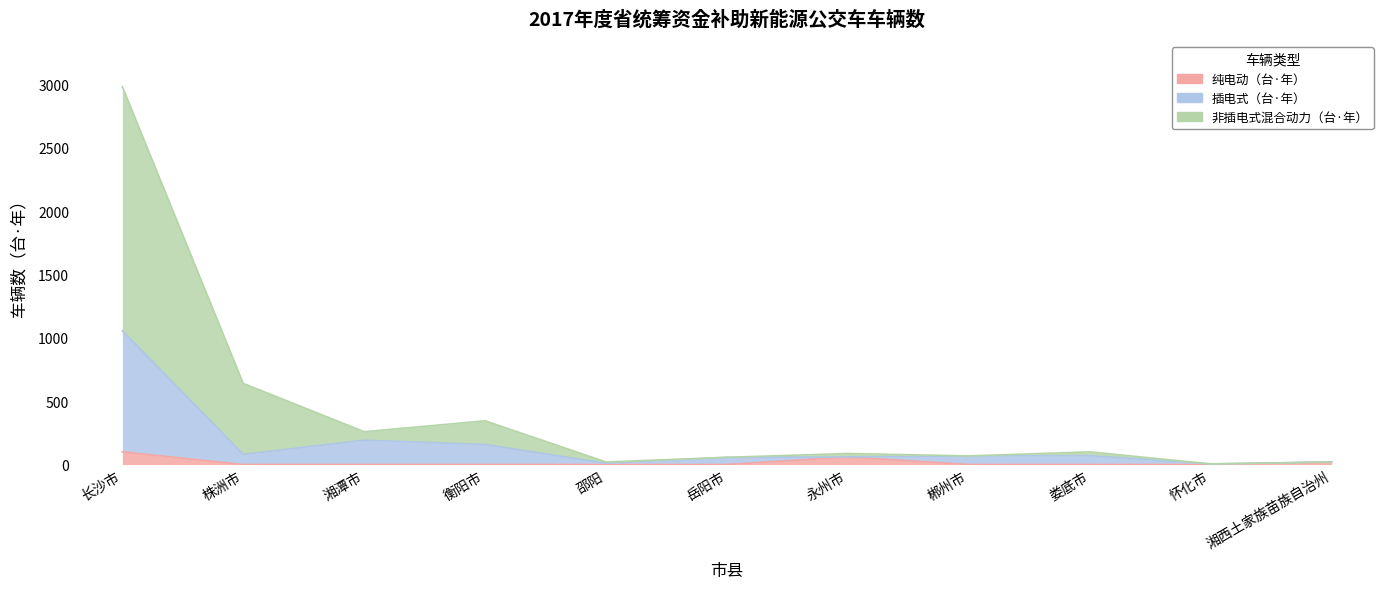

At which category is the sum across all series the highest?

长沙市